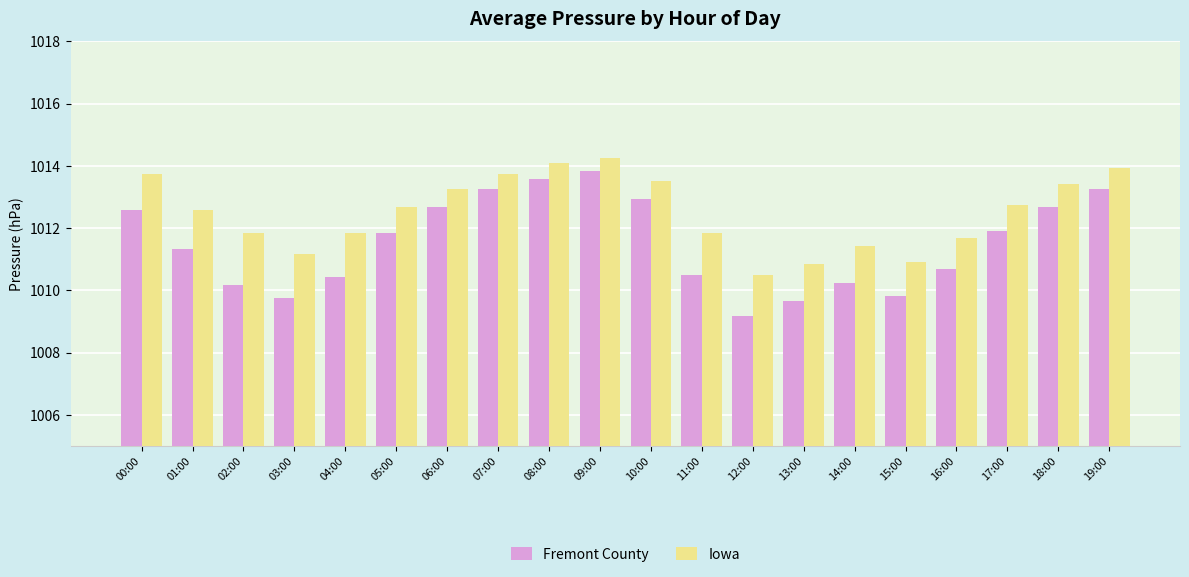

What is the difference between the Iowa values at 06:00 and 03:00?

2.1